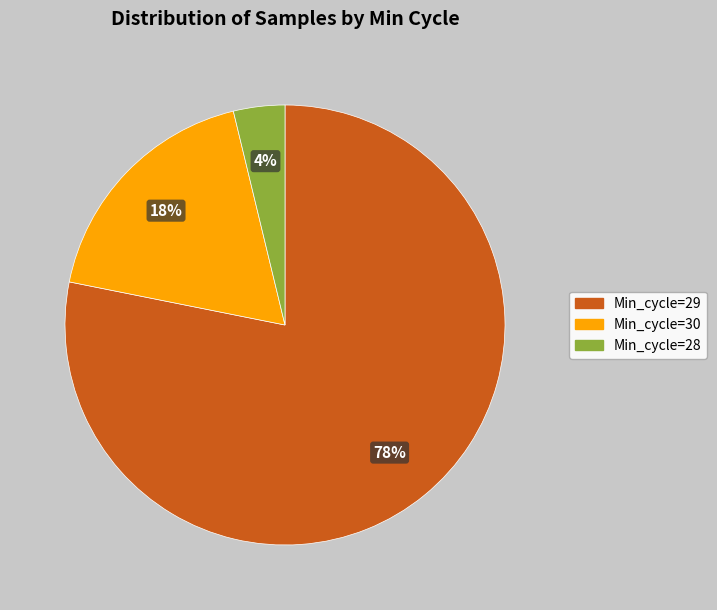

Is there any slice that represents more than half of the pie?

Yes